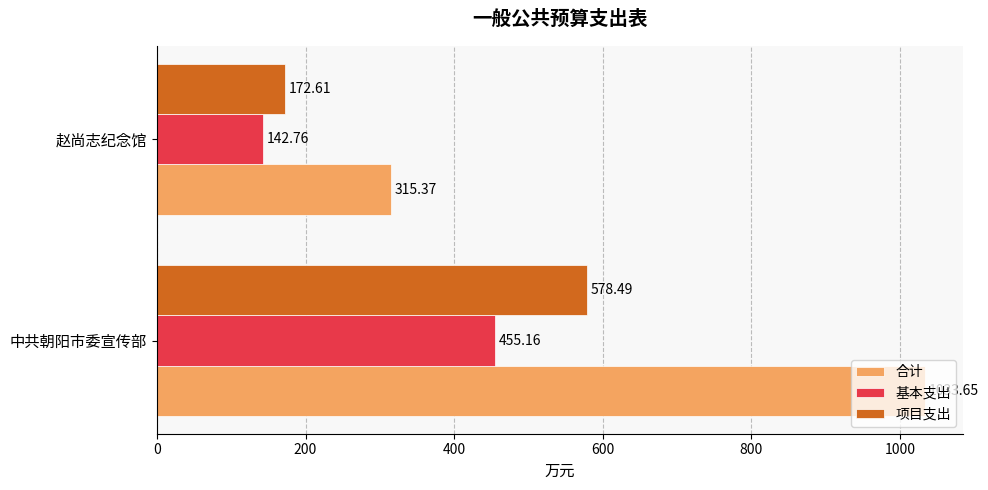

Which series has the widest spread of values?

合计